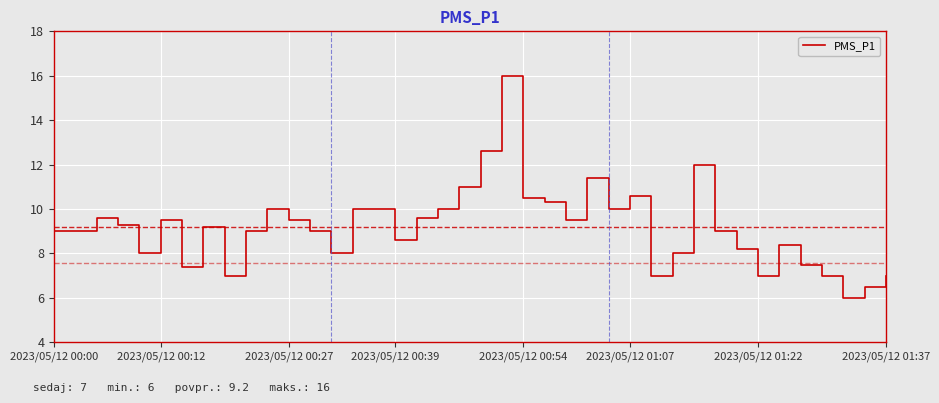

What is the difference between the maximum and minimum values?

10.0